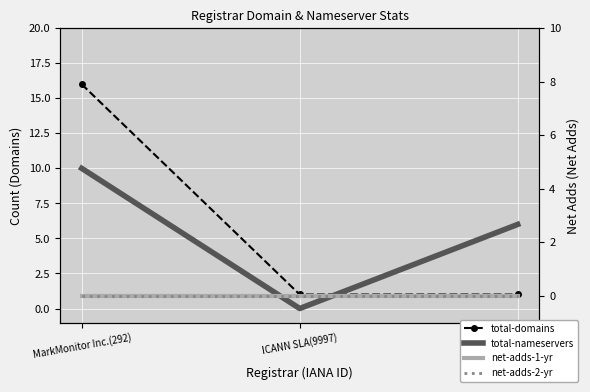

Reading left to right, list all the values displayed in this chart.

total-domains: 16	1	1
total-nameservers: 10	0	6
net-adds-1-yr: 0	0	0
net-adds-2-yr: 0	0	0